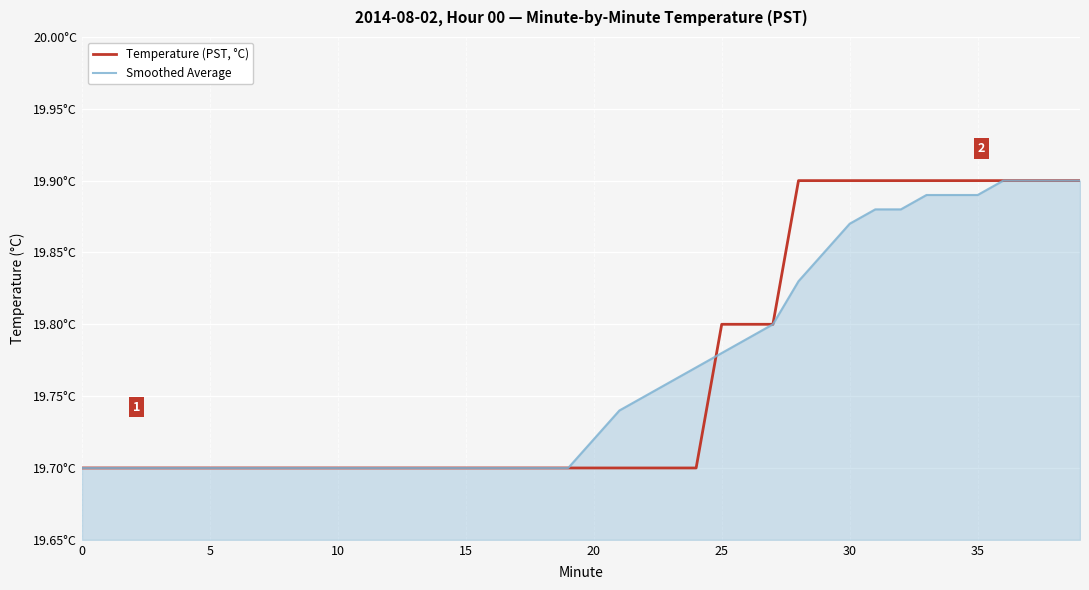

Rank the series by their average value, from lowest to highest.

Smoothed Average, Temperature (PST, °C)